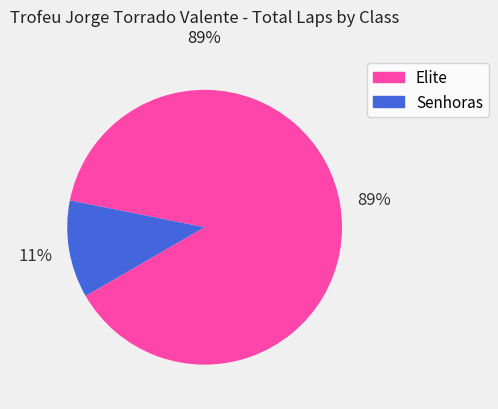

Is there any slice that represents more than half of the pie?

Yes